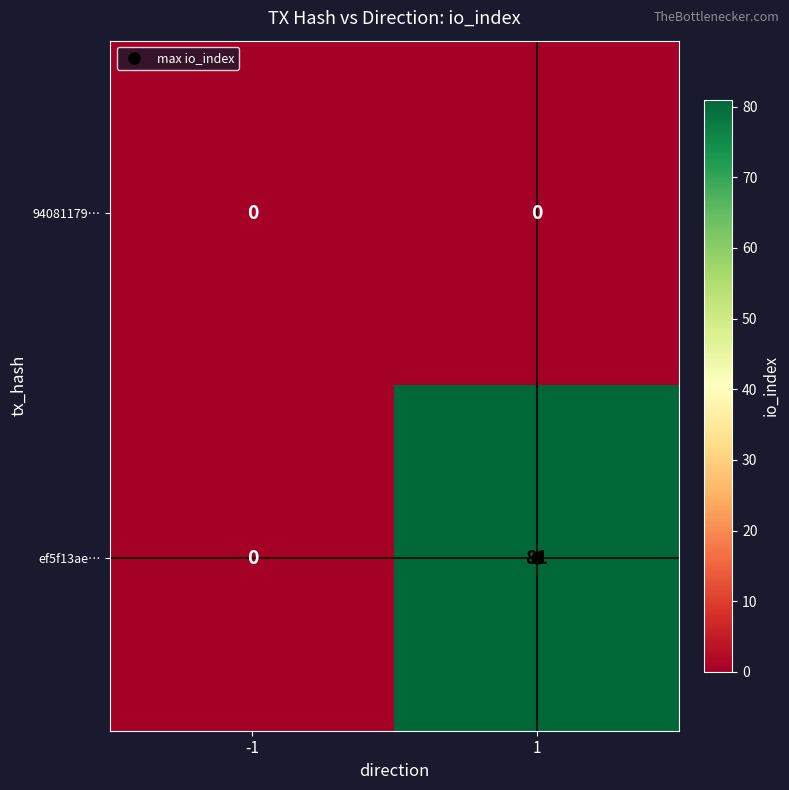

Which series has the largest total across all categories?

ef5f13ae…